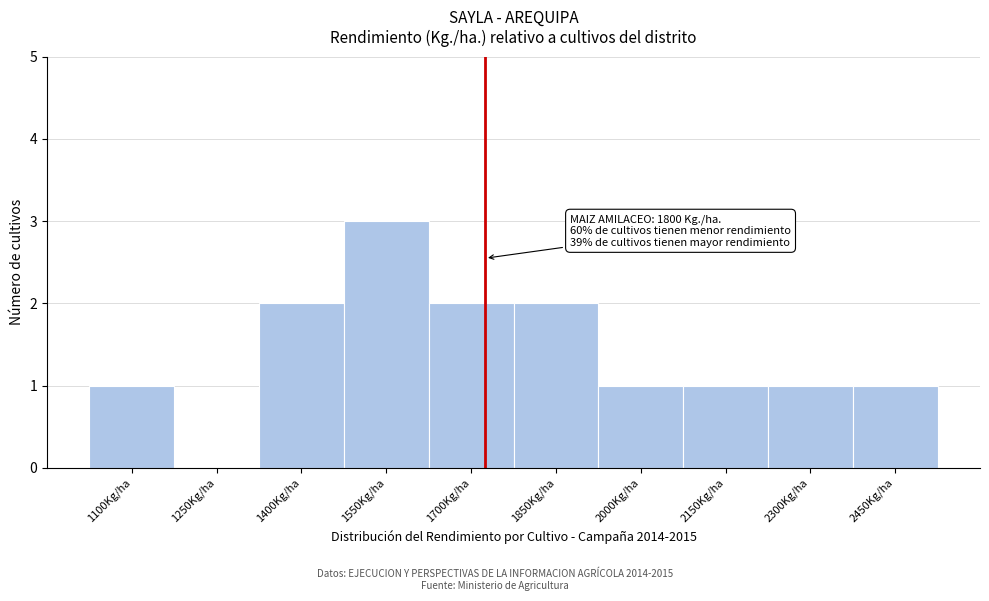

Reading right to left, extract all data points from this chart.

2450Kg/ha=1	2300Kg/ha=1	2150Kg/ha=1	2000Kg/ha=1	1850Kg/ha=2	1700Kg/ha=2	1550Kg/ha=3	1400Kg/ha=2	1250Kg/ha=0	1100Kg/ha=1